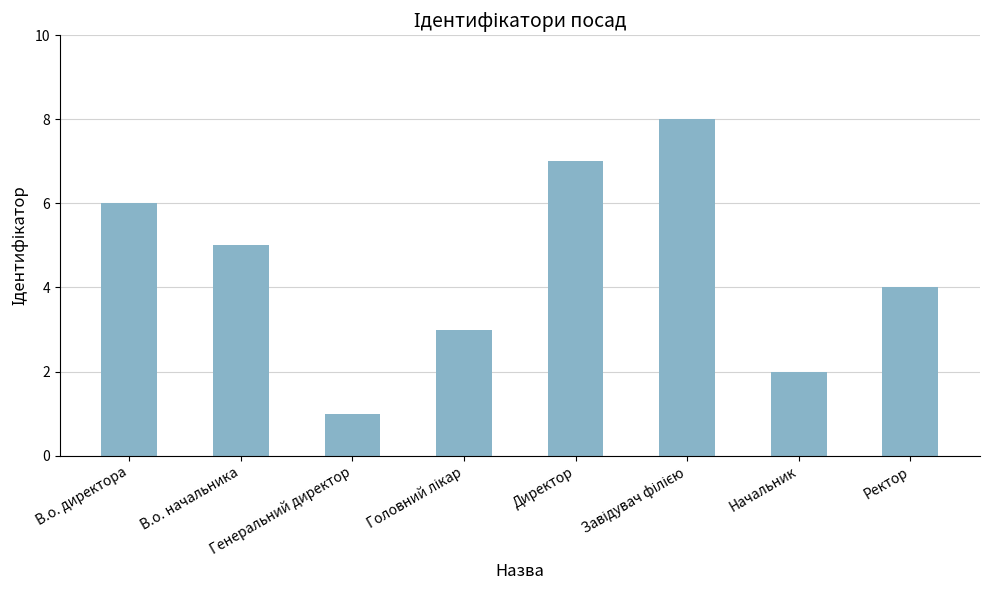

How many bars are there in total?

8